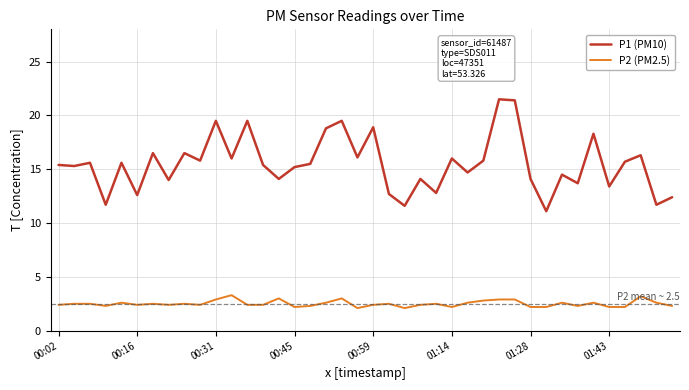

True or false: P2 (PM2.5) and P1 (PM10) intersect in this chart.

False